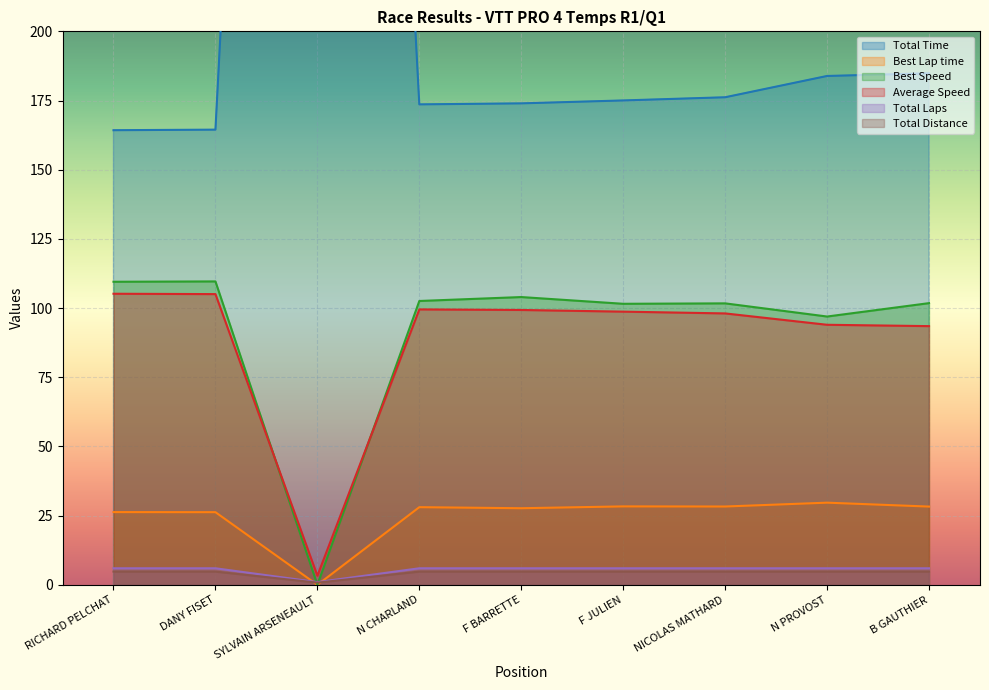

Reading left to right, what are all the values shown in this chart?

Total Time: 164.3	164.5	870.6	173.6	174.0	175.0	176.2	183.9	184.8
Best Lap time: 26.3	26.3	0.0	28.1	27.7	28.4	28.3	29.7	28.3
Best Speed: 109.5	109.6	0.0	102.6	104.0	101.6	101.7	97.0	101.8
Average Speed: 105.2	105.1	3.3	99.5	99.3	98.7	98.1	94.0	93.5
Total Laps: 6.0	6.0	1.0	6.0	6.0	6.0	6.0	6.0	6.0
Total Distance: 4.8	4.8	0.8	4.8	4.8	4.8	4.8	4.8	4.8